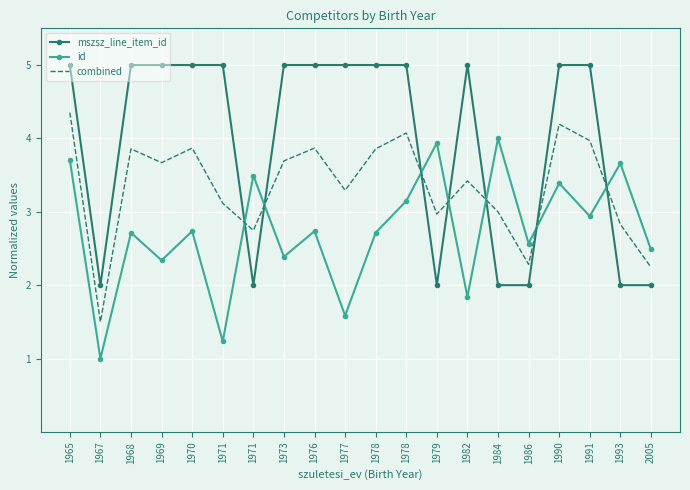

True or false: mszsz_line_item_id has a value of 2.8 at 1986.

False